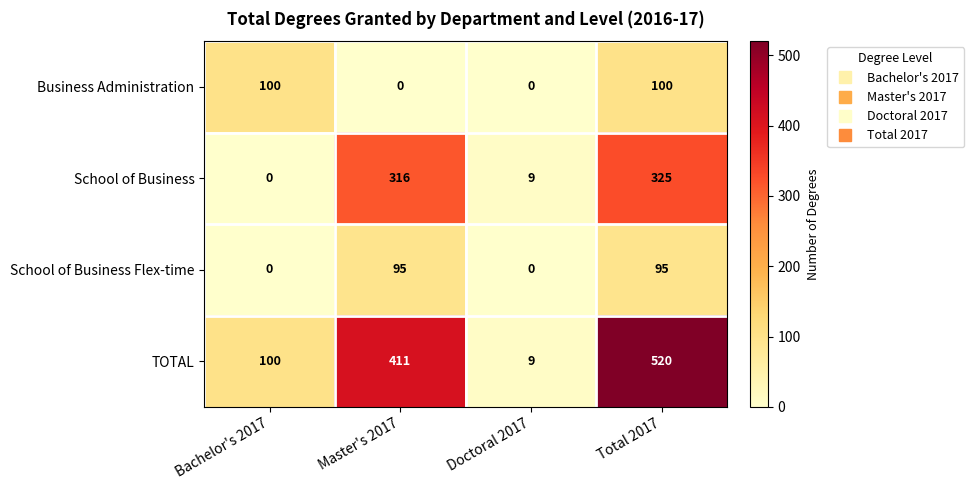

Which series has the largest total across all categories?

TOTAL